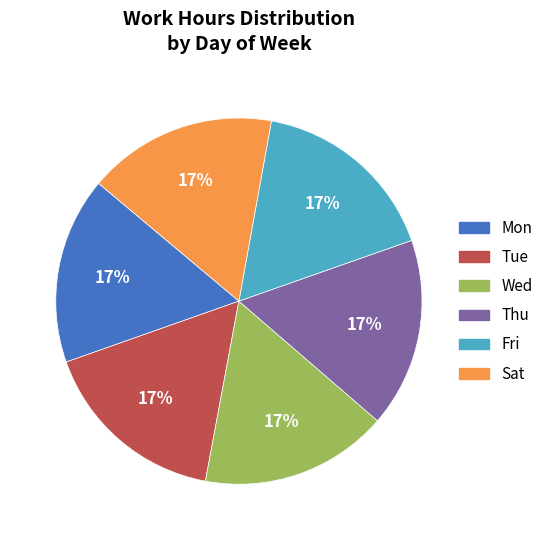

To the nearest percent, what is the combined percentage of Thu and Fri?

33%